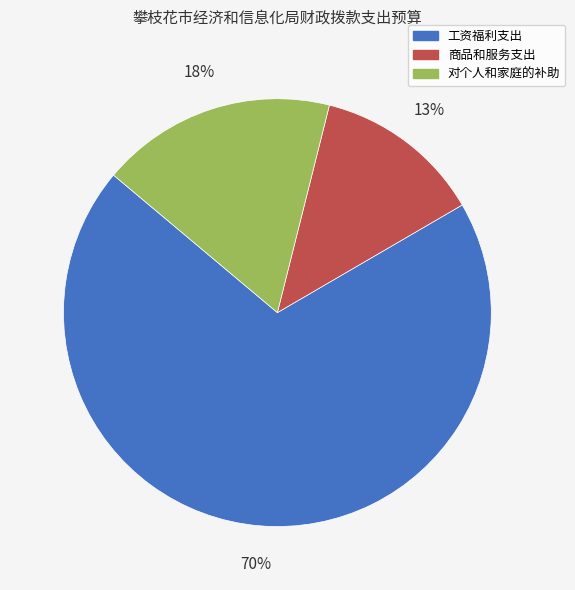

What is the ratio of the value at 工资福利支出 to the value at 对个人和家庭的补助?

3.9